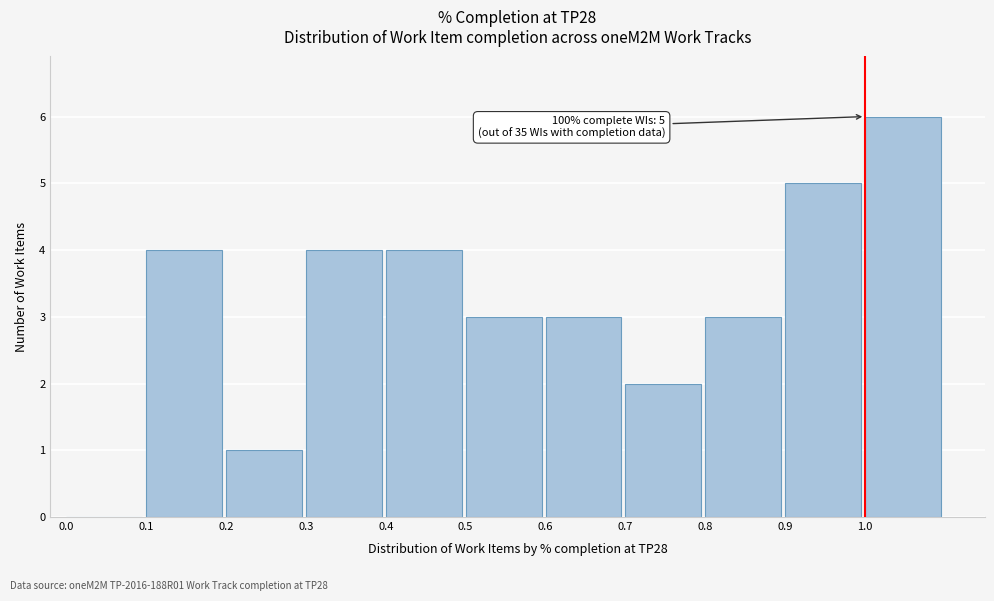

Over which range of the x-axis is the bar tallest?

1.0 to 1.1